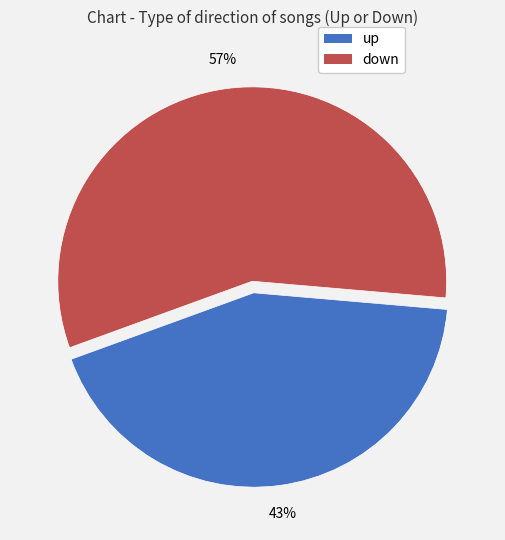

What is the largest slice in the pie chart?

down